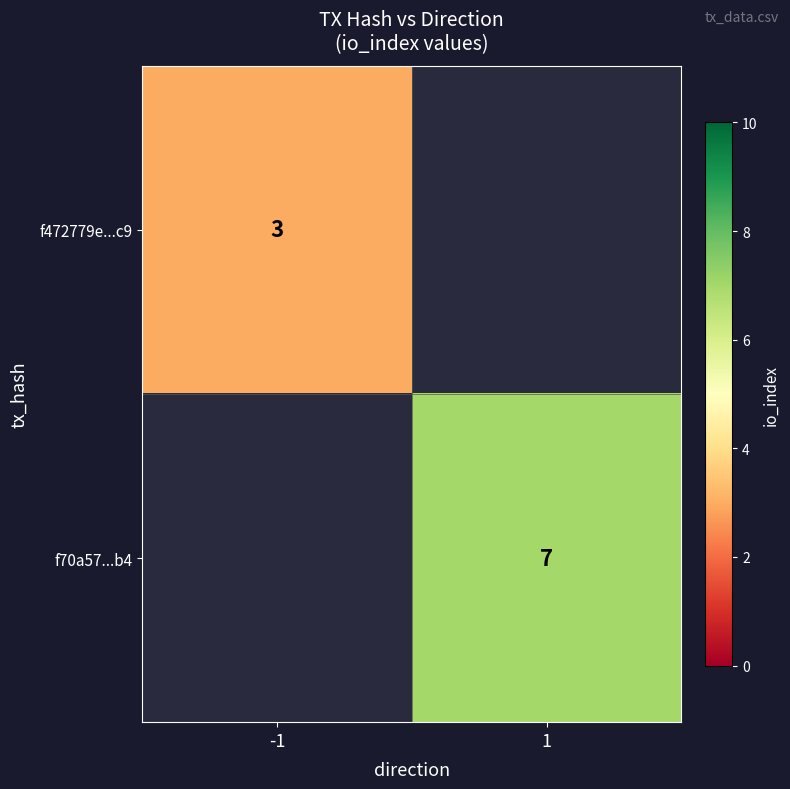

Is it true that f472779e...c9 equals 4 at -1?

False